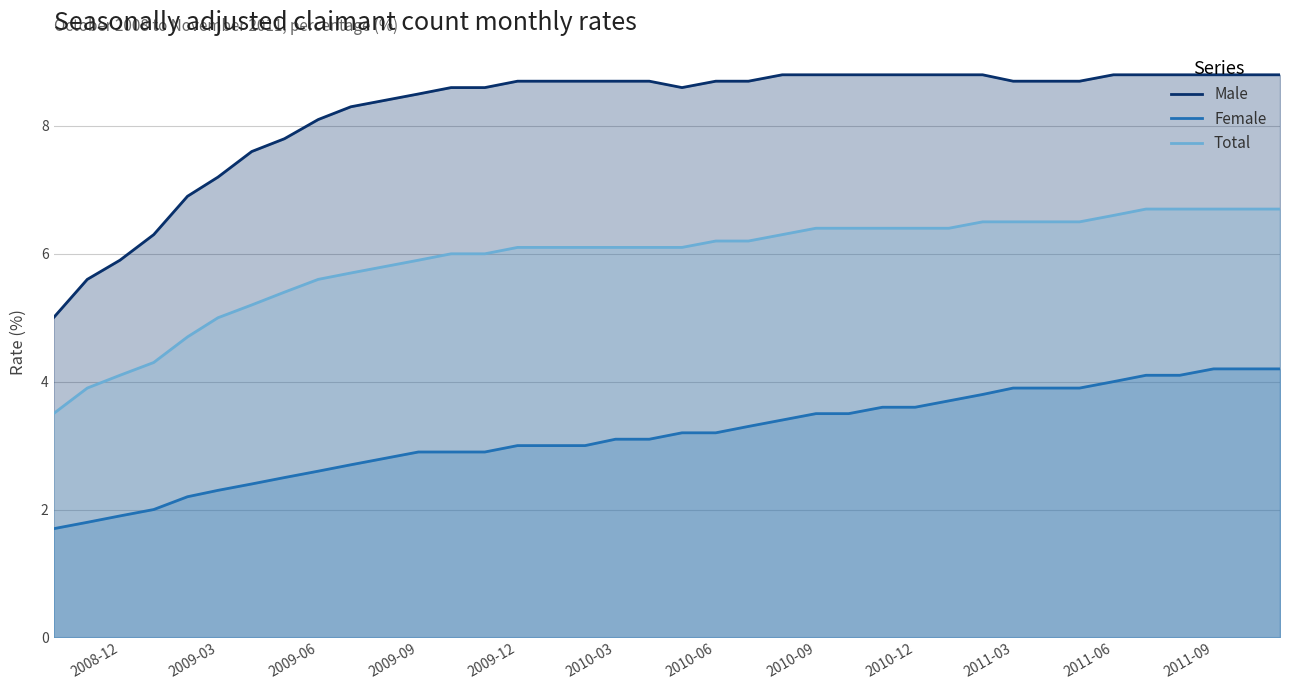

Which series has the largest total across all categories?

Male